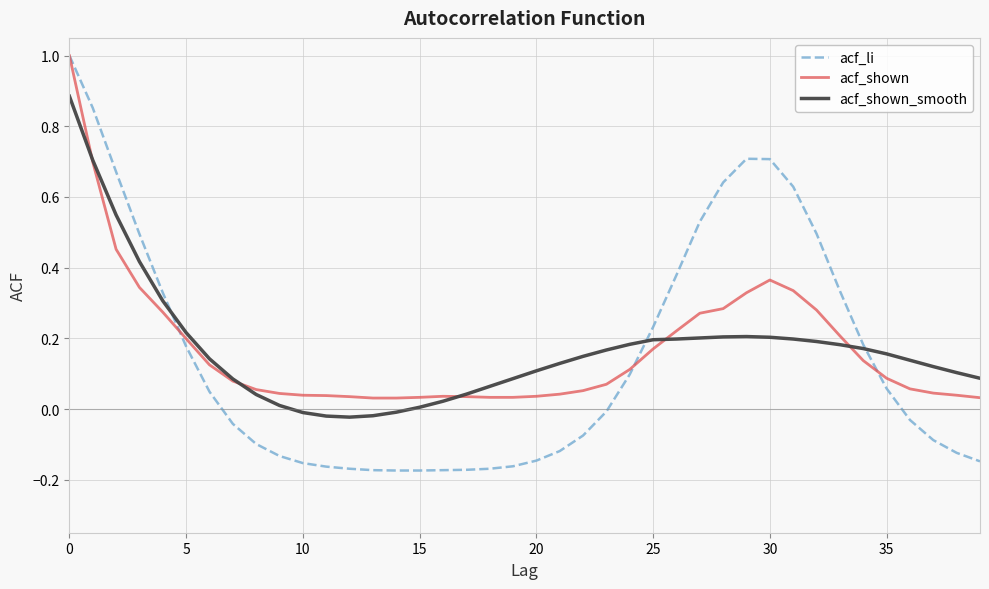

Which series has the widest spread of values?

acf_li